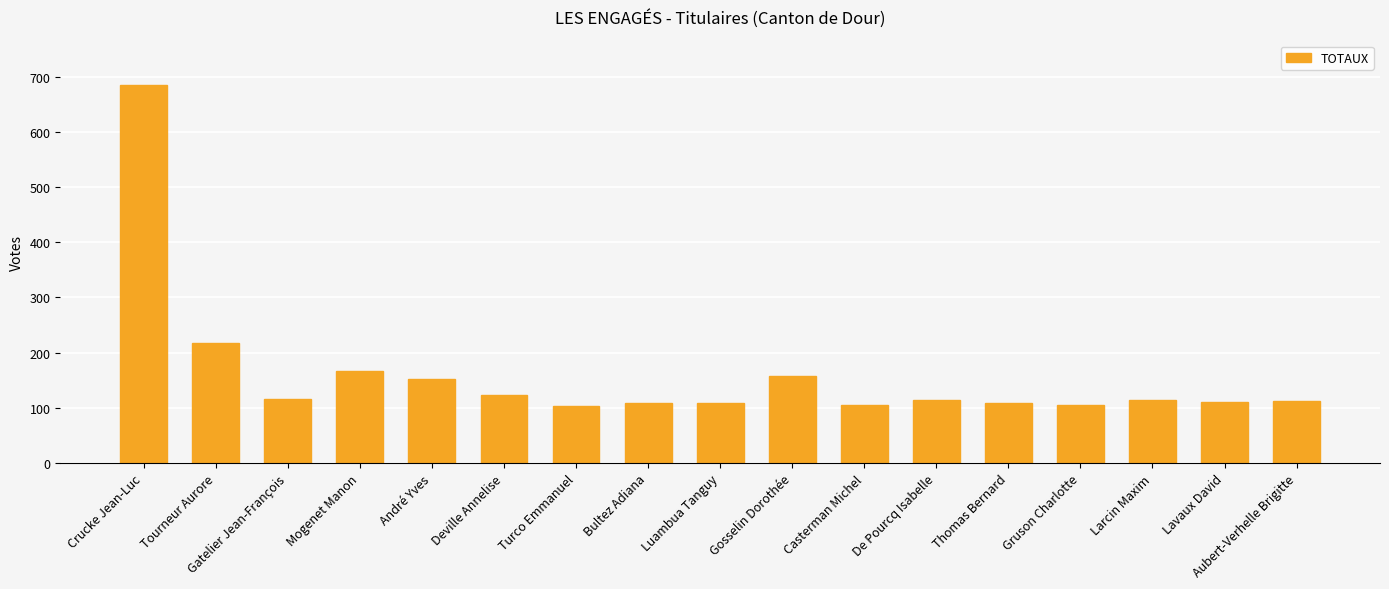

What is the greatest value displayed?

685